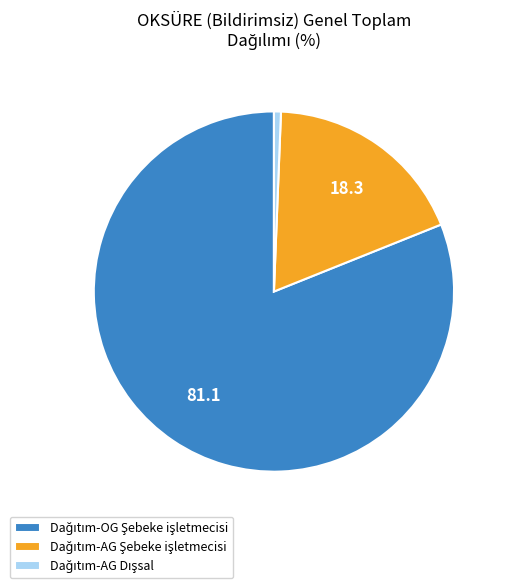

Is there a majority slice in this chart?

Yes